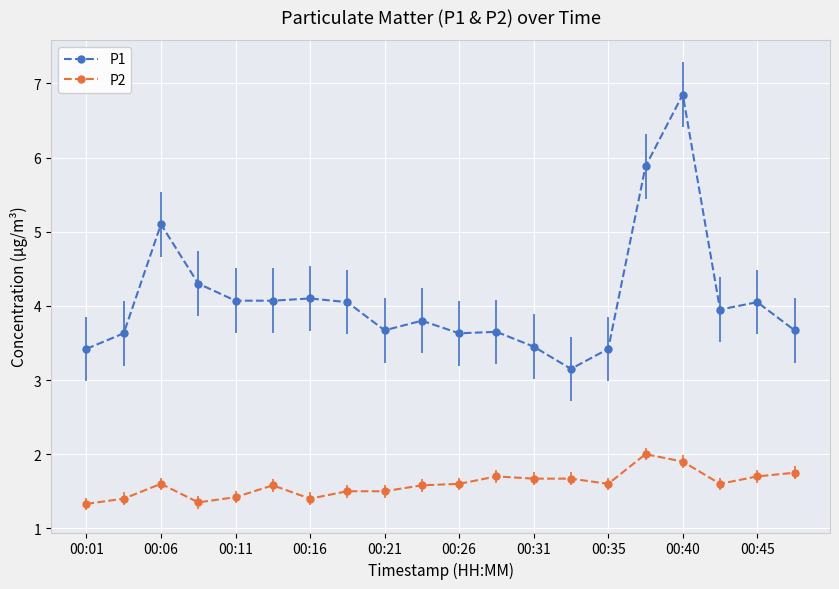

What is the value of the P1 point at the 9th from the left?

3.7